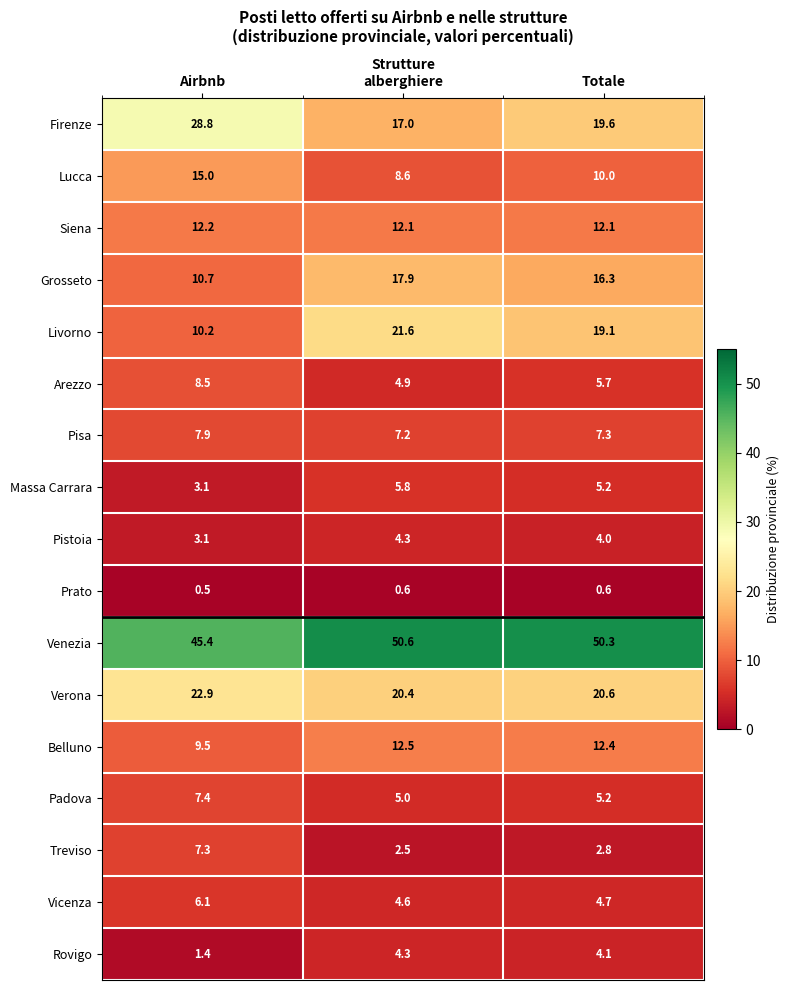

At which label is Venezia closest to 48?

Totale